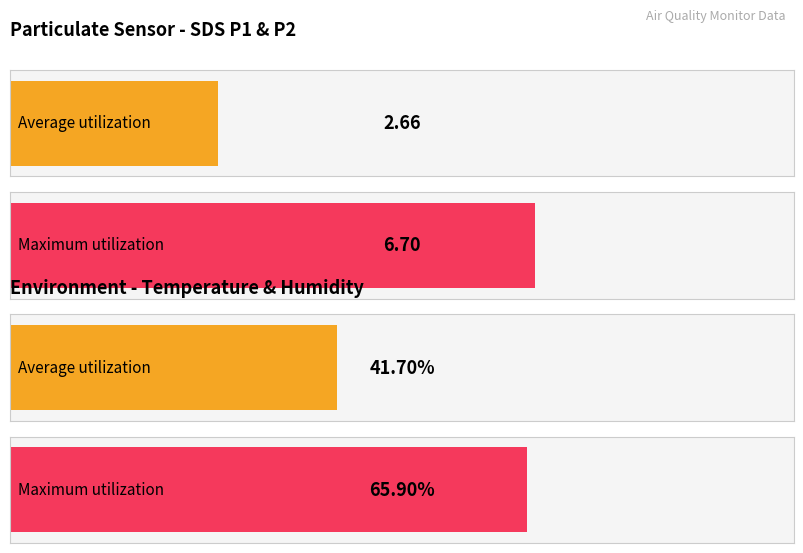

What value does the Maximum utilization series have at SDS_P1?

6.7